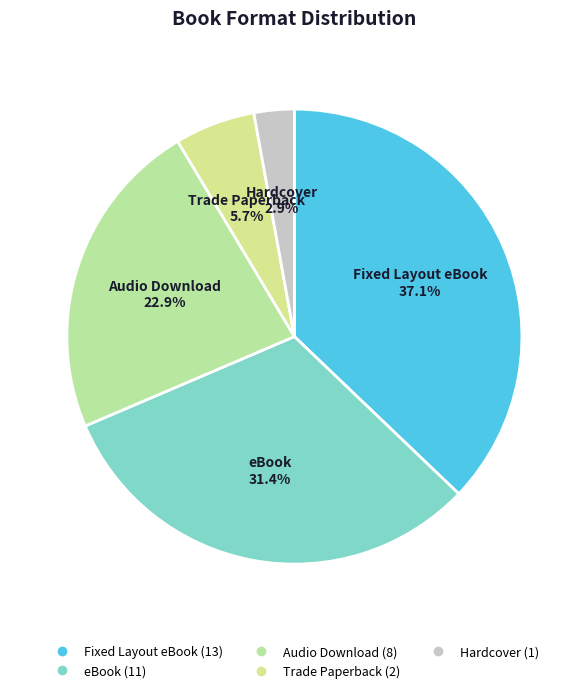

Is the sum of Hardcover and eBook greater than half?

No